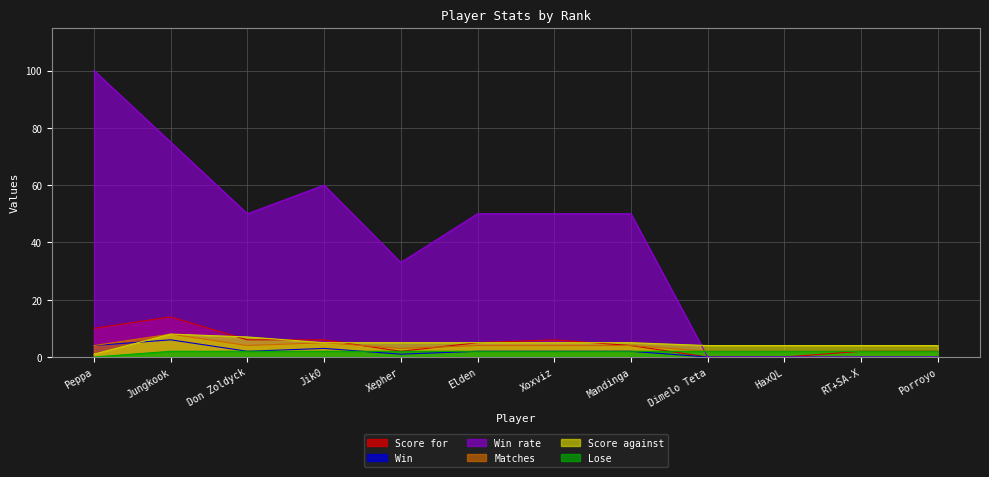

True or false: Matches and Lose cross at least once.

False